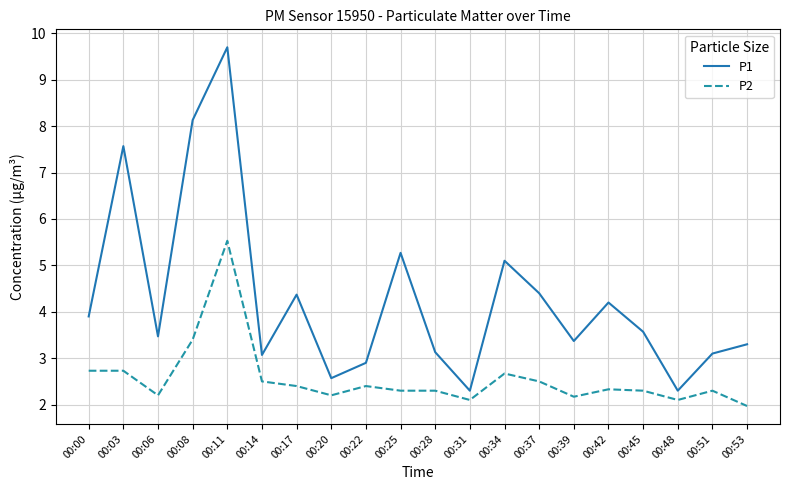

True or false: P1 and P2 intersect in this chart.

False